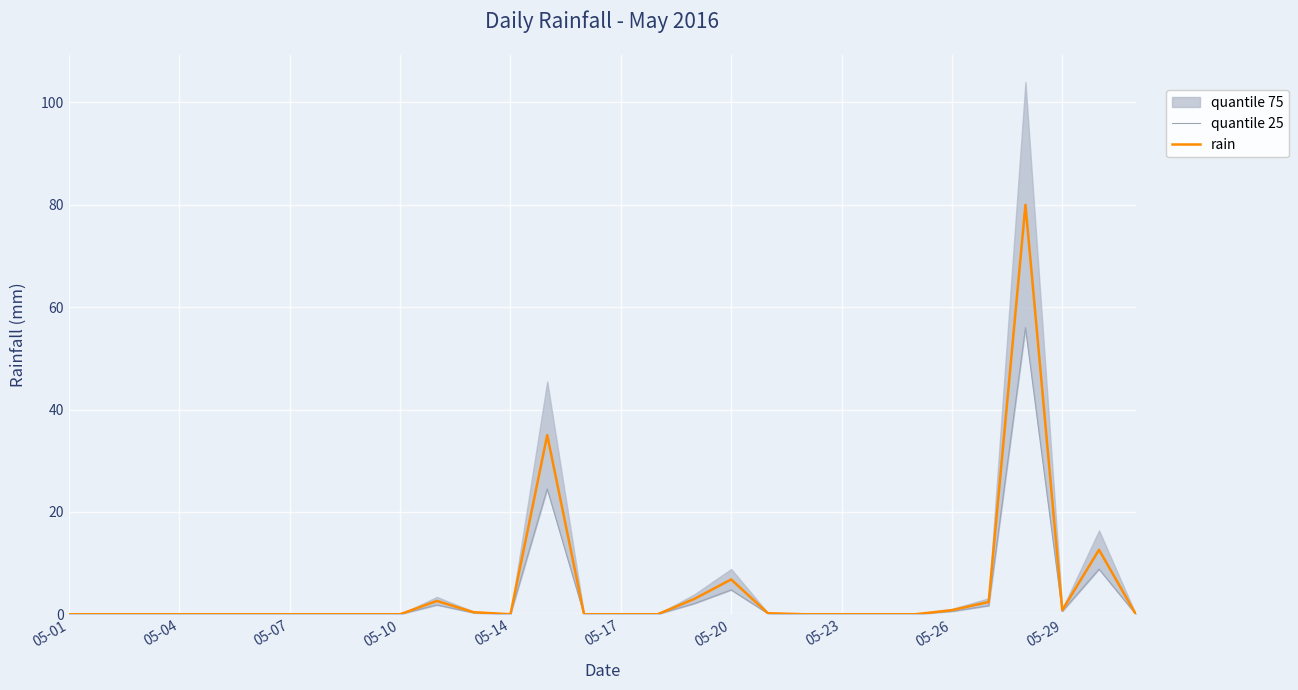

The value of quantile 25 at 22 is 0.0. True or false?

True